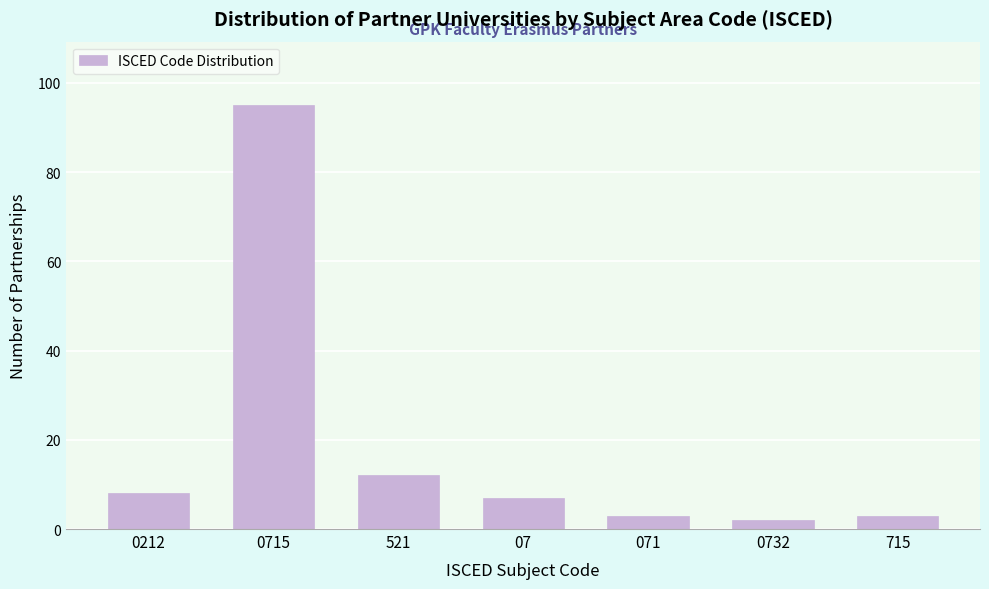

Reading left to right, extract all data points from this chart.

0212=8	0715=95	521=12	07=7	071=3	0732=2	715=3